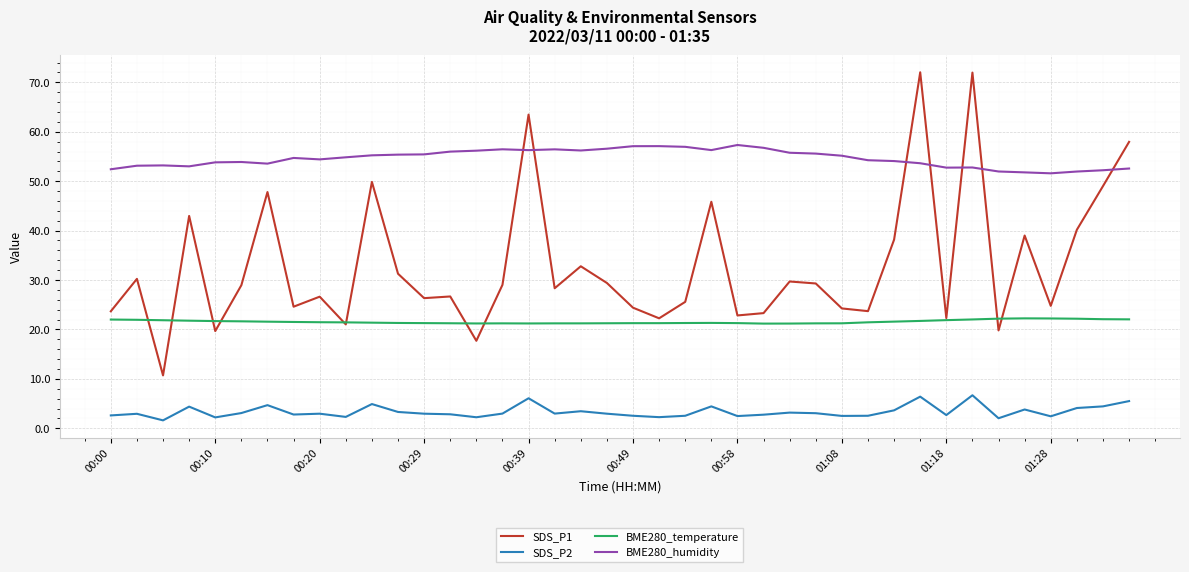

Rank the series by their average value, from lowest to highest.

SDS_P2, BME280_temperature, SDS_P1, BME280_humidity